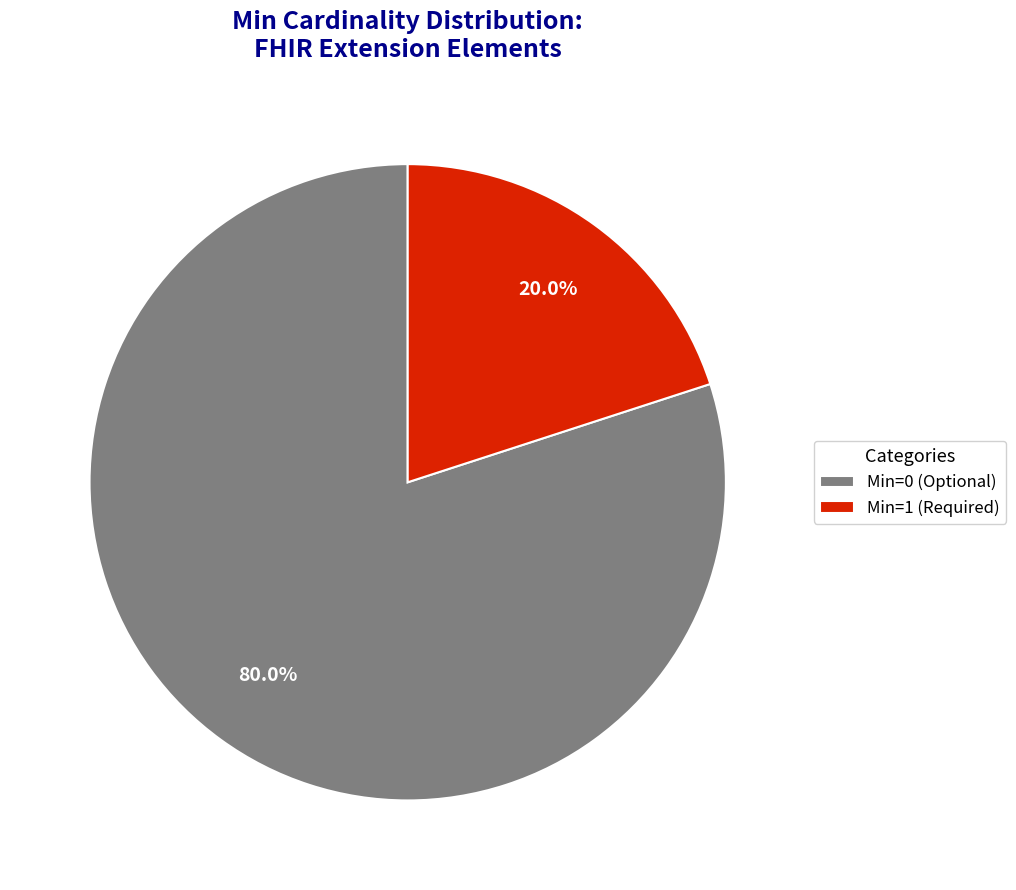

To the nearest percent, what is the average slice percentage?

50%